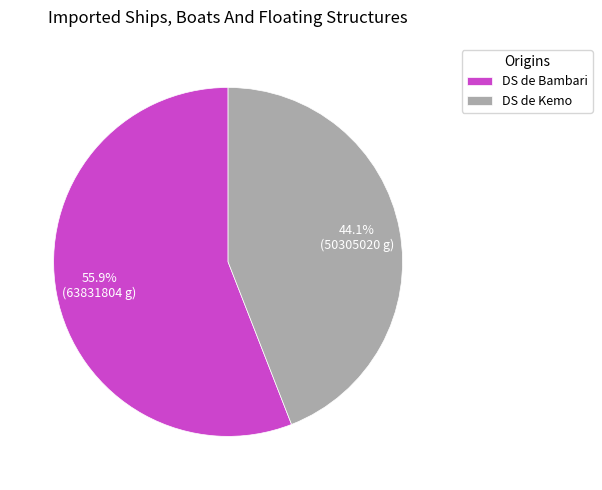

The DS de Bambari slice represents 56% of the pie. True or false?

True